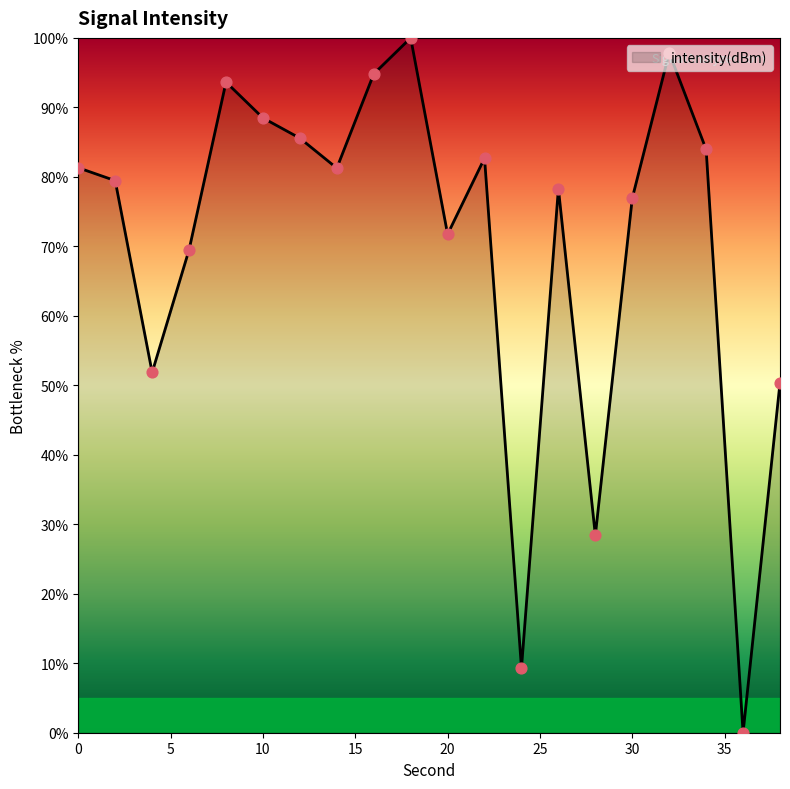

What is the maximum value shown in the chart?

100.0